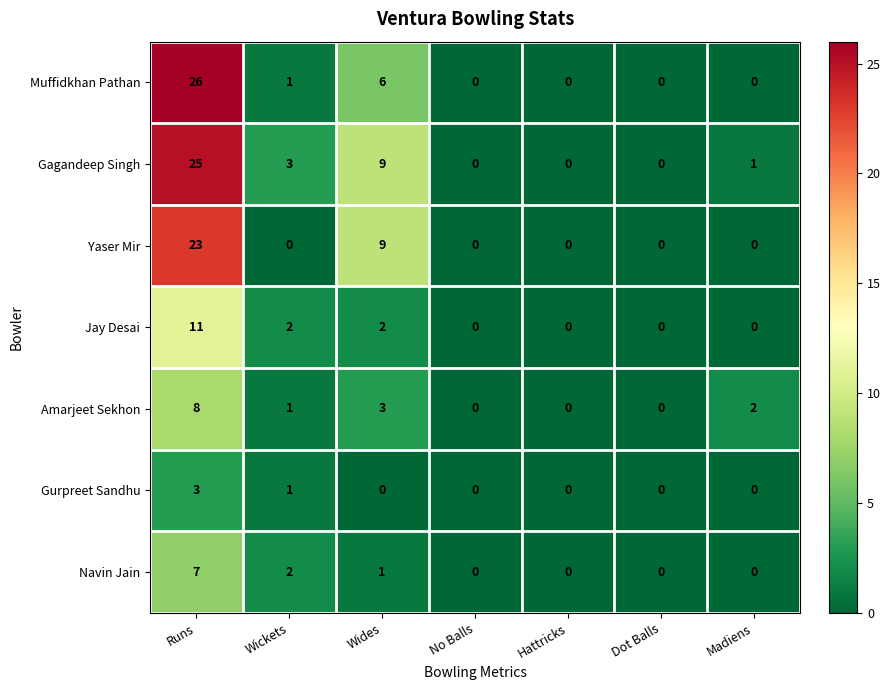

What is the difference between the Gurpreet Sandhu values at Wides and Runs?

3